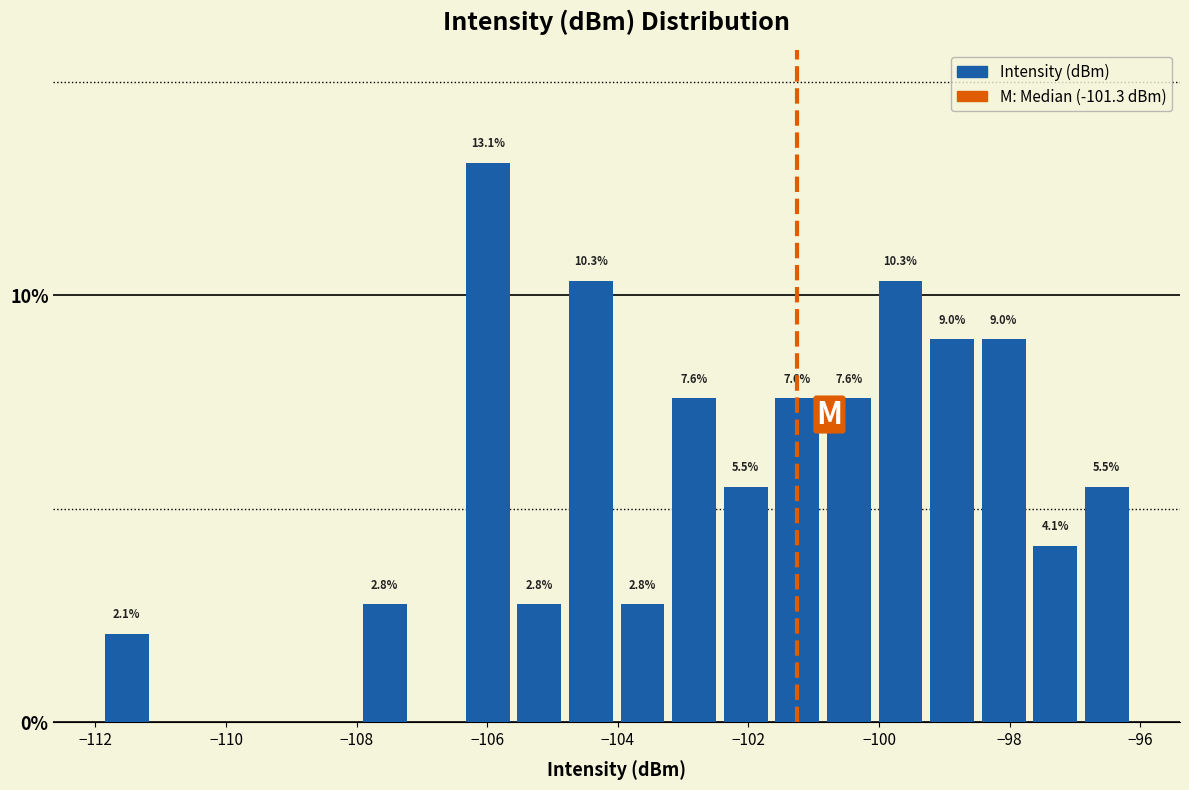

Around what value on the x-axis is the tallest bar? Give the approximate position of its centre, as read against the axis.

-106.0